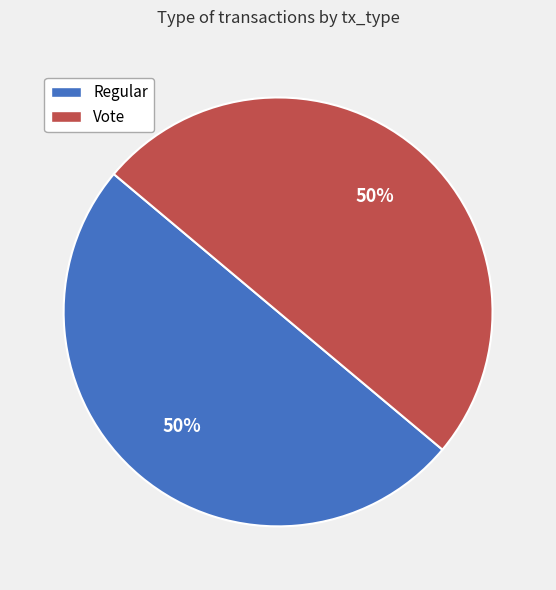

What is the ratio of the value at Vote to the value at Regular?

1.0